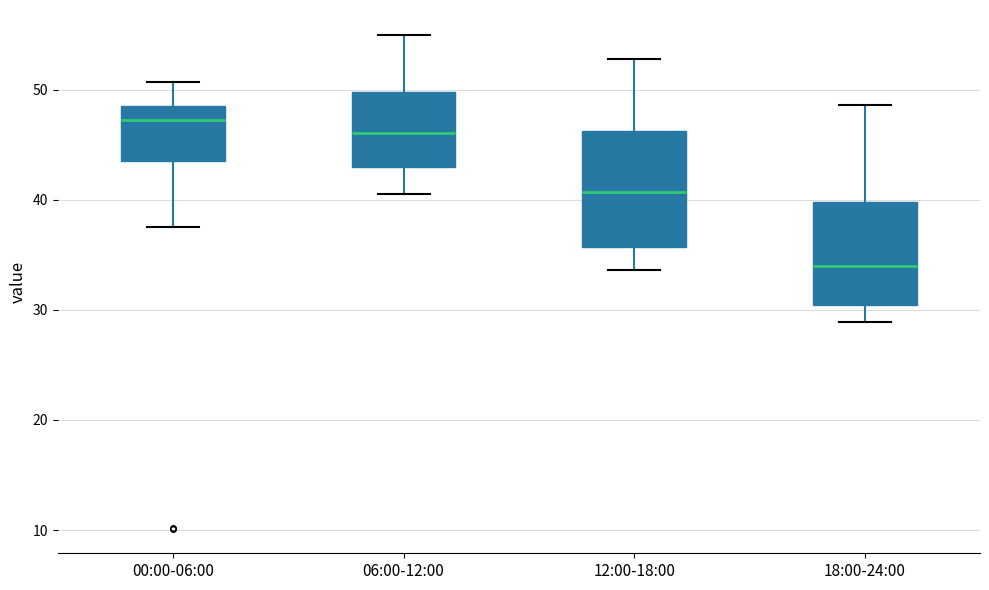

Reading left to right, read every box against the y-axis: the position of its median line, the range the box covers, and the ends of its whiskers. The values are not printed on the chart, so give them approximately, as read against the axis.

00:00-06:00: median 47, box 44 to 49, whiskers 38 to 51
06:00-12:00: median 46, box 43 to 50, whiskers 41 to 55
12:00-18:00: median 41, box 36 to 46, whiskers 34 to 53
18:00-24:00: median 34, box 30 to 40, whiskers 29 to 49